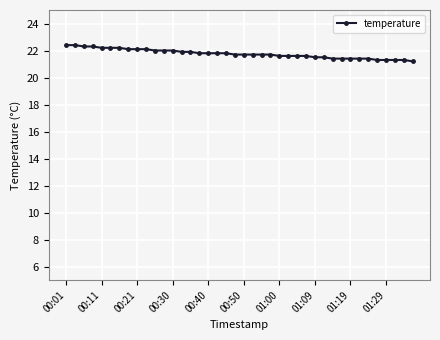

Reading left to right, list all the values displayed in this chart.

22.4	22.4	22.3	22.3	22.2	22.2	22.2	22.1	22.1	22.1	22.0	22.0	22.0	21.9	21.9	21.8	21.8	21.8	21.8	21.7	21.7	21.7	21.7	21.7	21.6	21.6	21.6	21.6	21.5	21.5	21.4	21.4	21.4	21.4	21.4	21.3	21.3	21.3	21.3	21.2